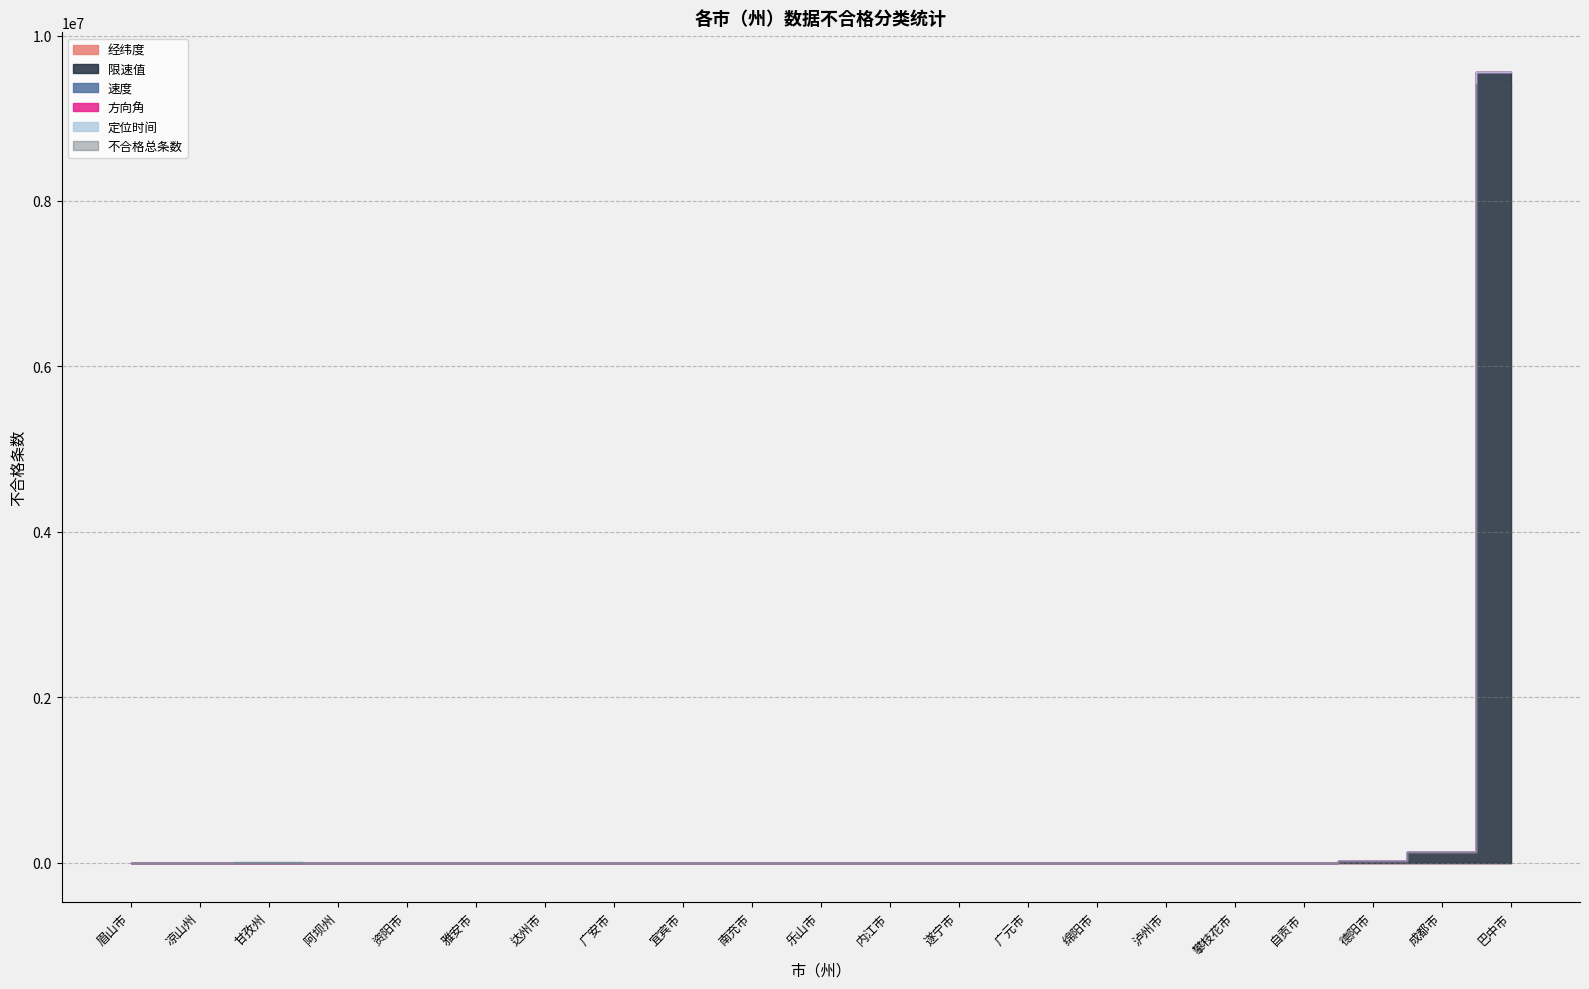

At which category is the sum across all series the highest?

巴中市